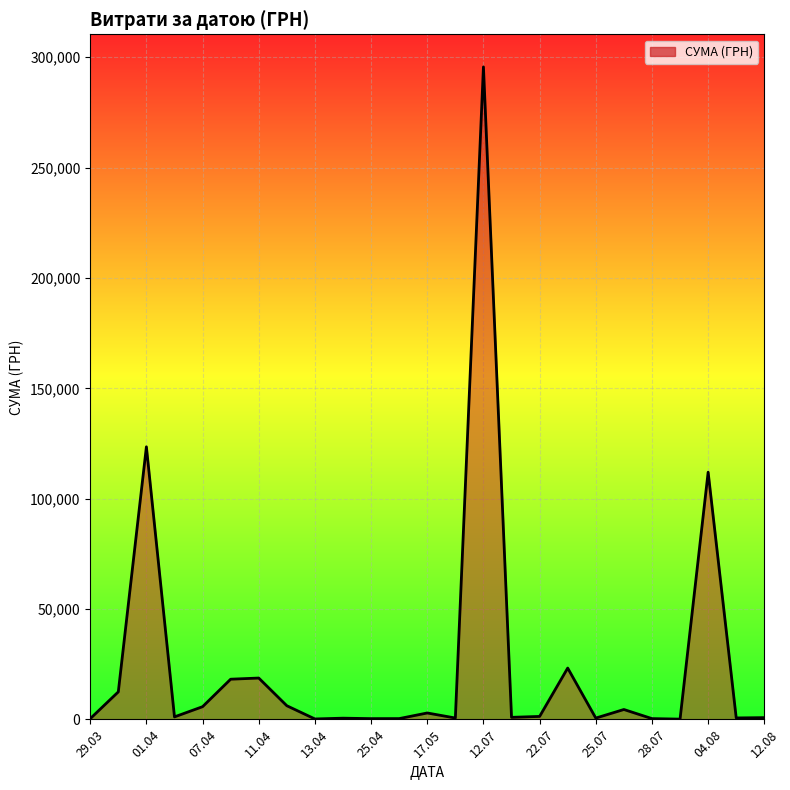

True or false: the data has more than 1 interior local peaks.

True